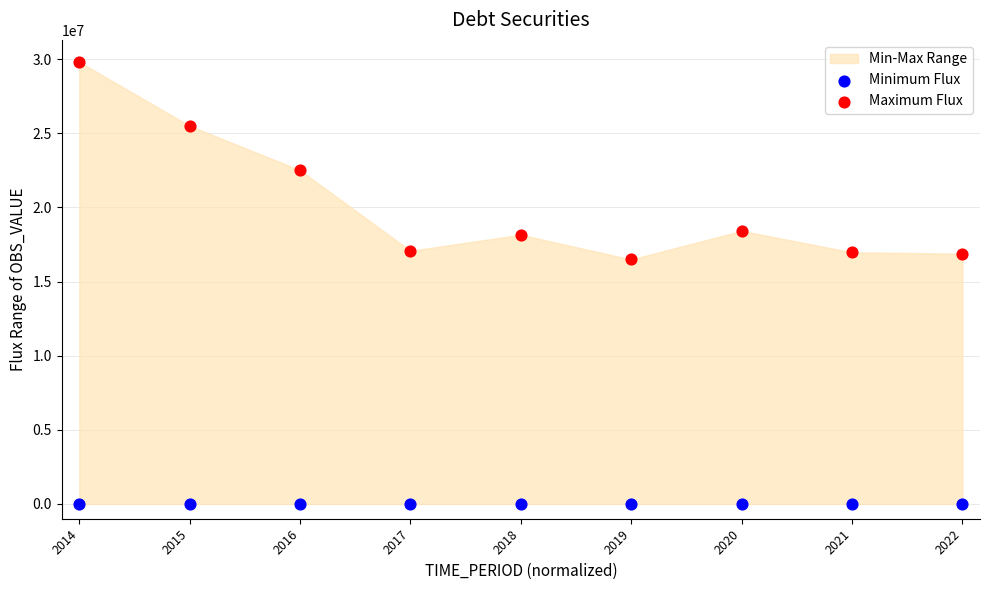

Which series contains the highest Y value?

Maximum Flux